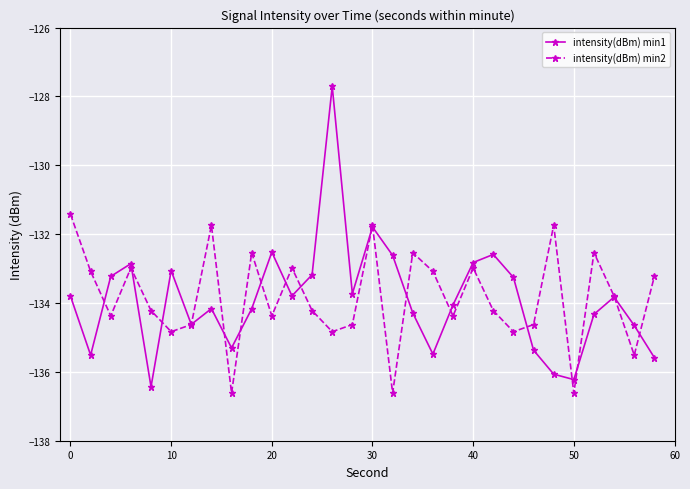

Rank the series by their maximum value, from highest to lowest.

intensity(dBm) min1, intensity(dBm) min2